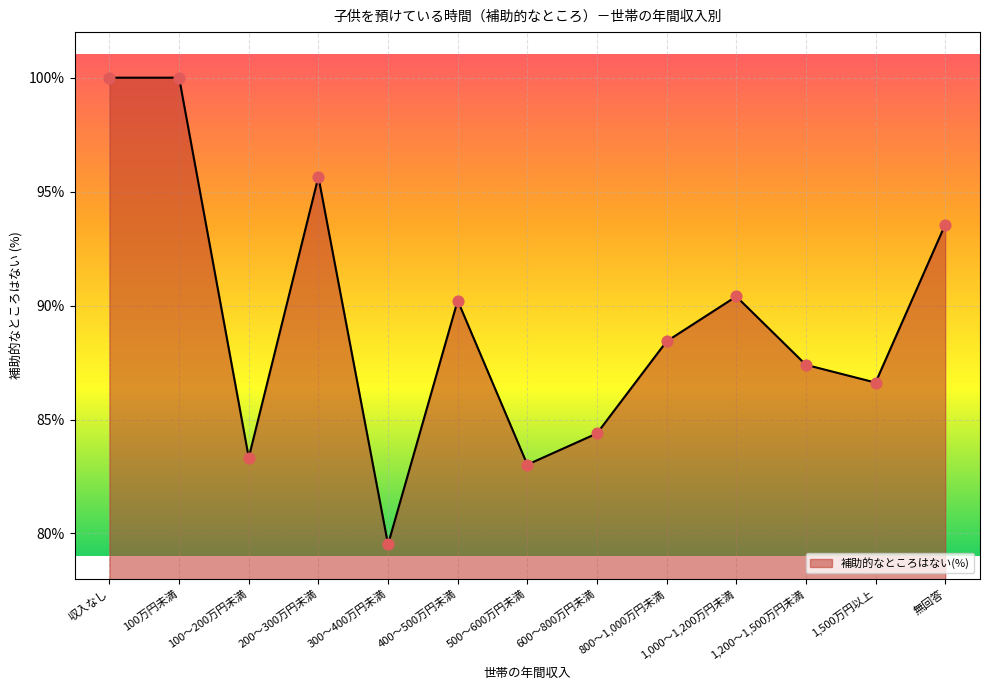

Between 収入なし and 400～500万円未満, which is larger?

収入なし